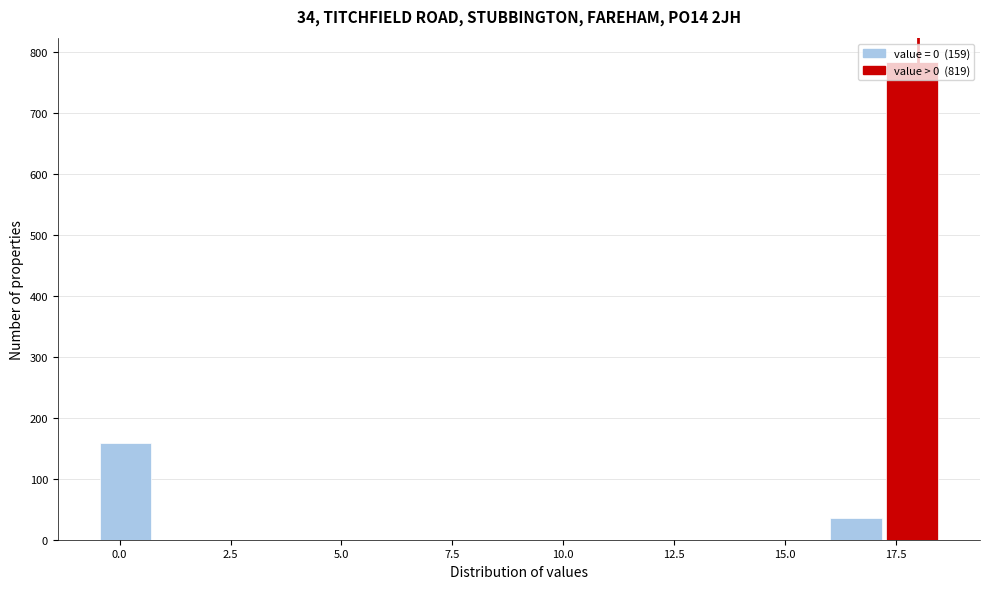

Around what value on the x-axis is the tallest bar? Give the approximate position of its centre, as read against the axis.

18.0